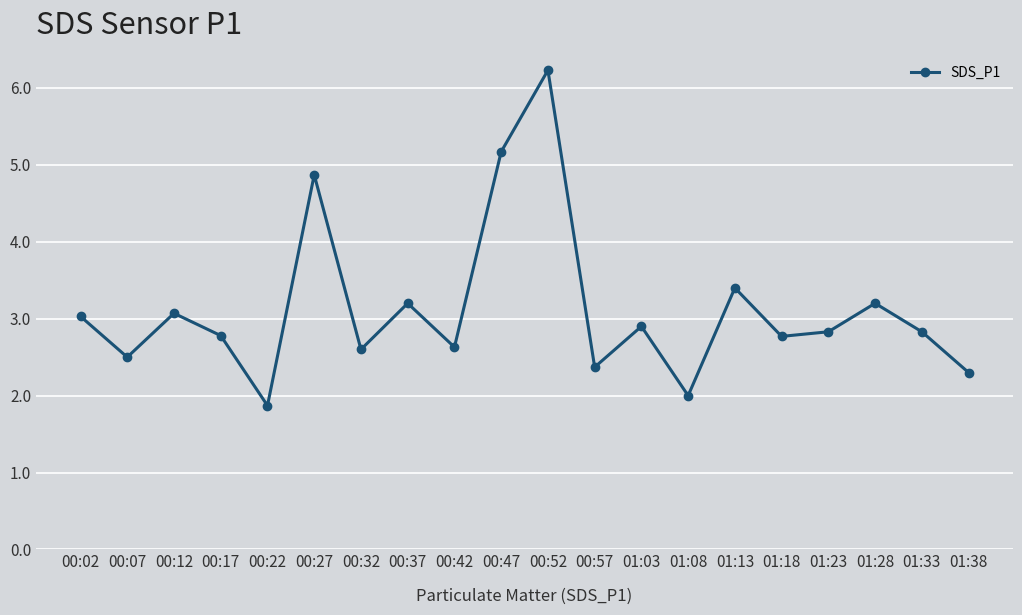

The value at 00:02 is 3.0. True or false?

True